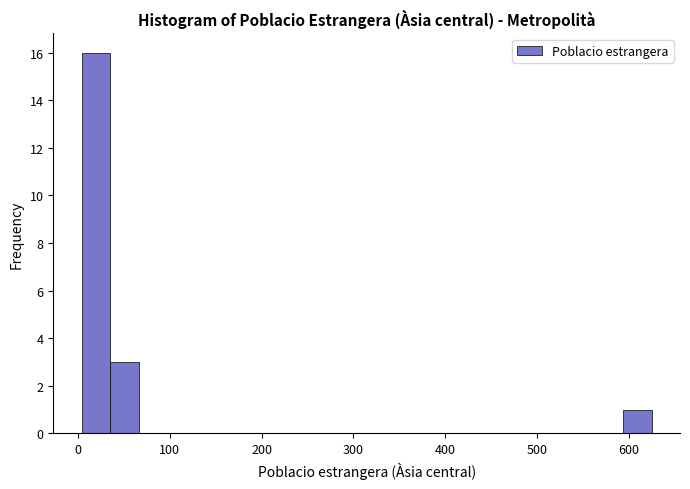

Read against the x-axis, roughly where is the centre of the tallest bar?

20